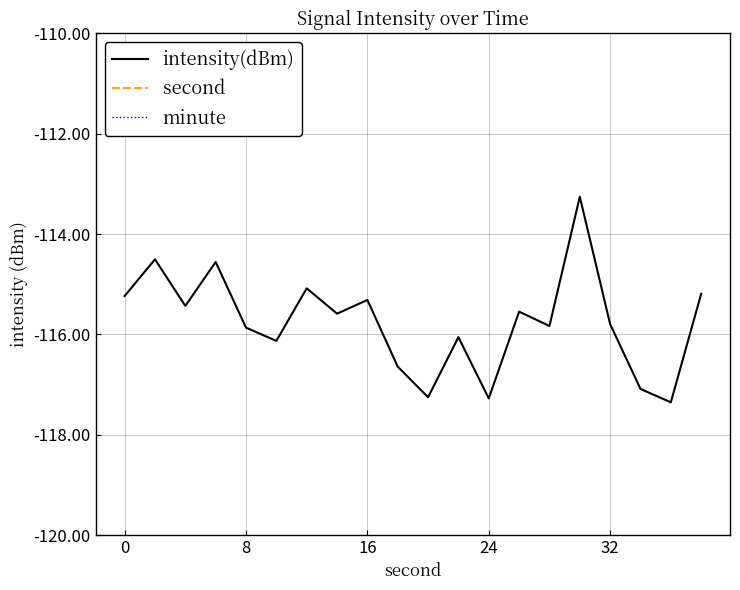

At how many categories does at least one series exceed -18?

20